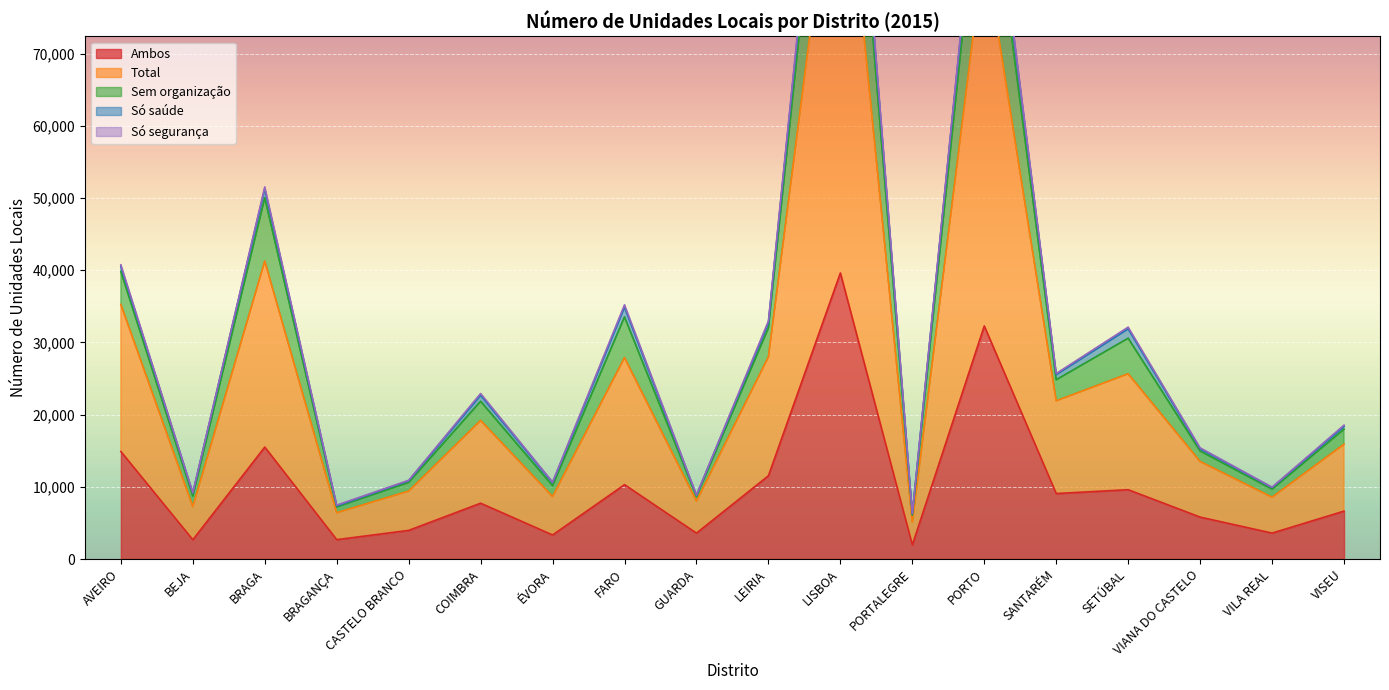

True or false: Total and Ambos intersect in this chart.

False